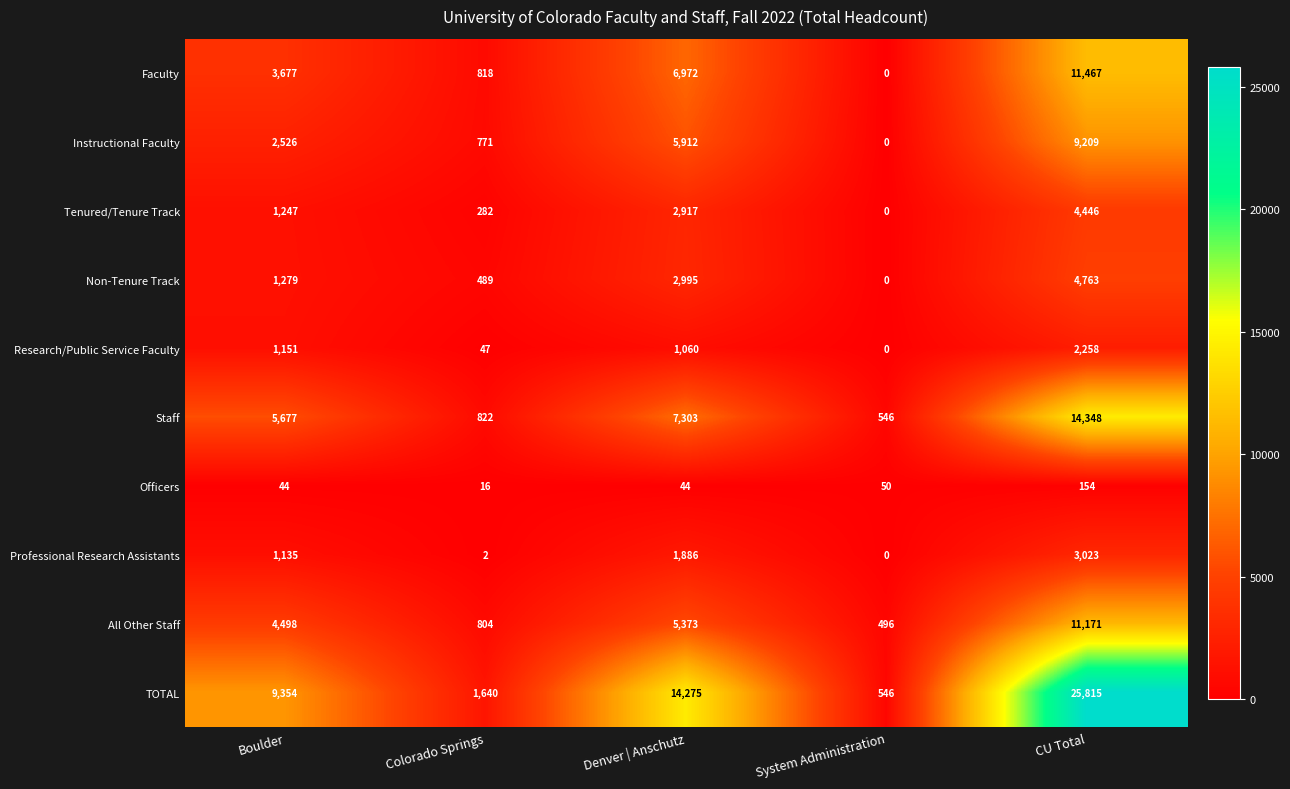

At how many categories does at least one series exceed 19061?

1